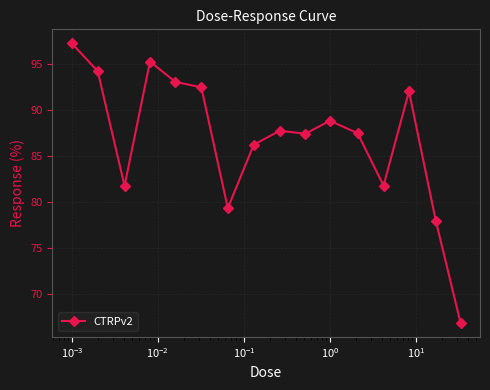

What is the sum of all values?

1389.4